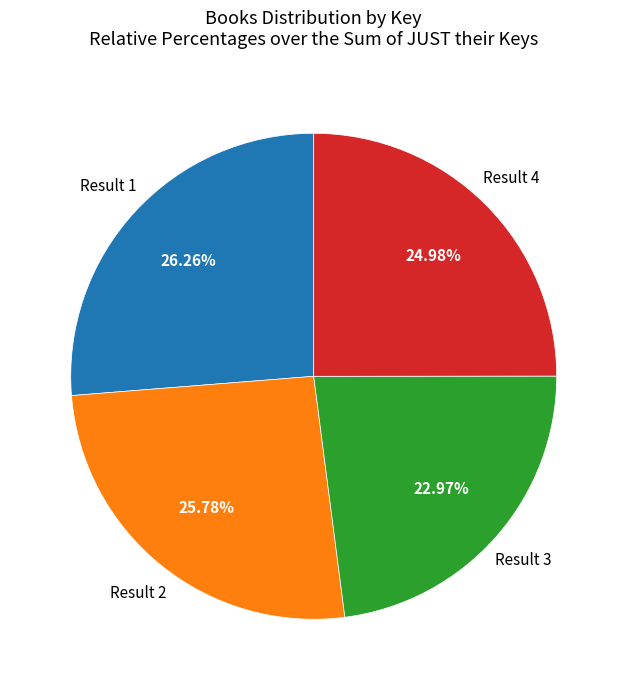

Does any single category account for the majority?

No